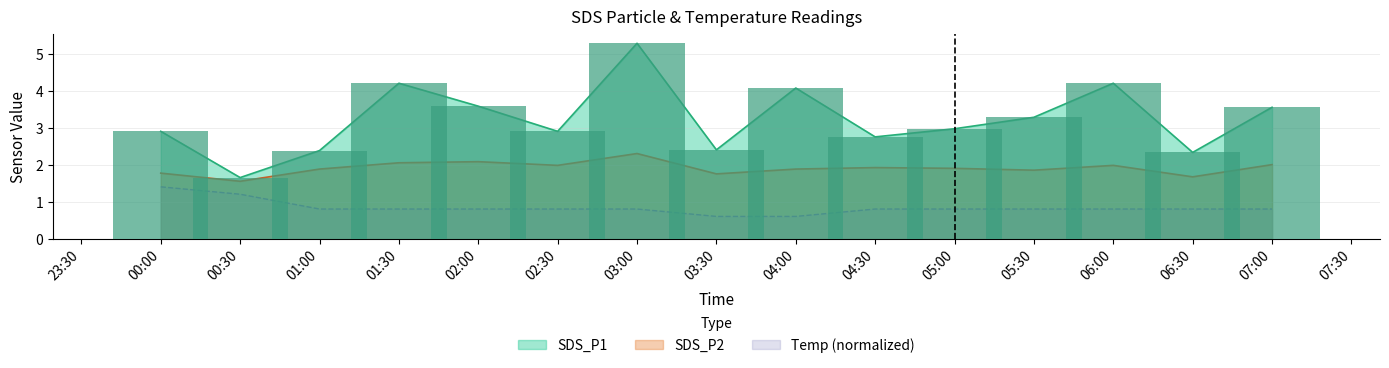

At which category does the chart reach its minimum across all series?

03:30